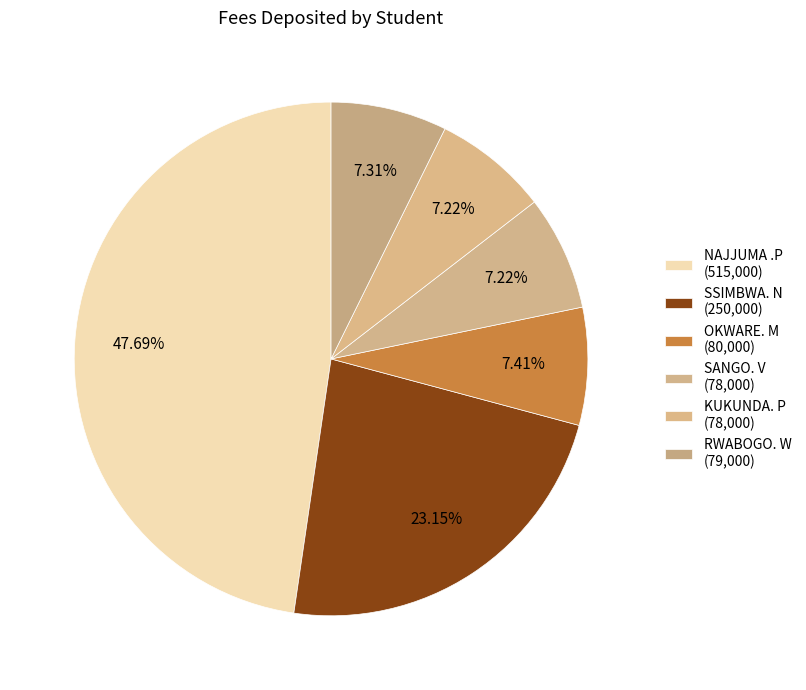

How many slices are in this pie chart?

6